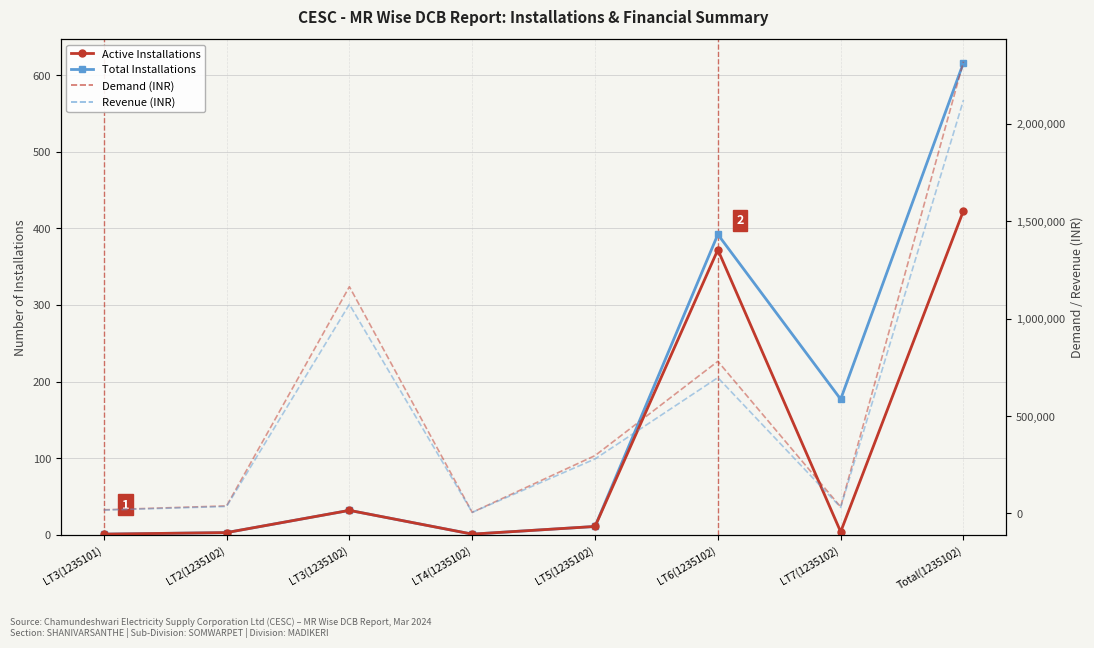

Rank the series at Total(1235102) from highest to lowest value.

Demand (INR), Revenue (INR), Total Installations, Active Installations